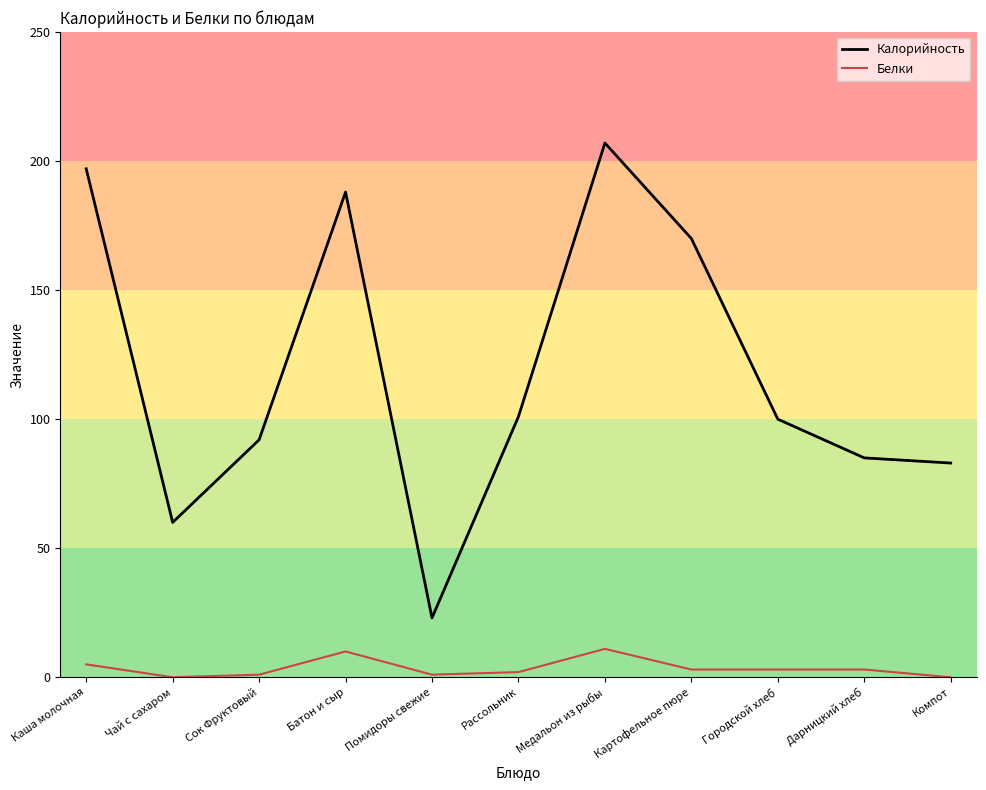

What is the sum of all Калорийность values?

1306